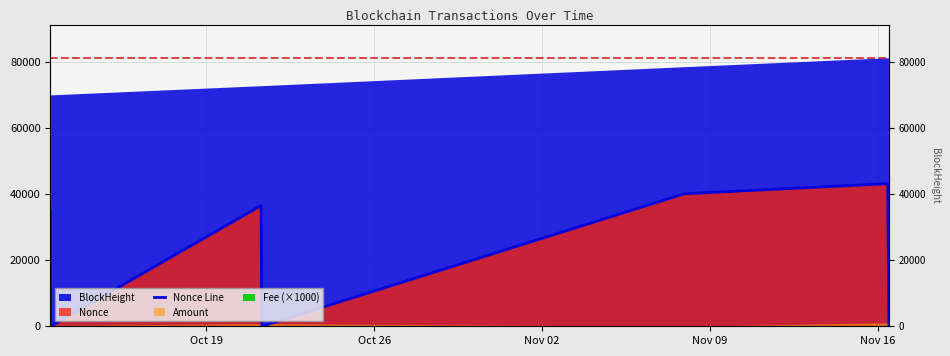

How many lines are shown in the chart?

1